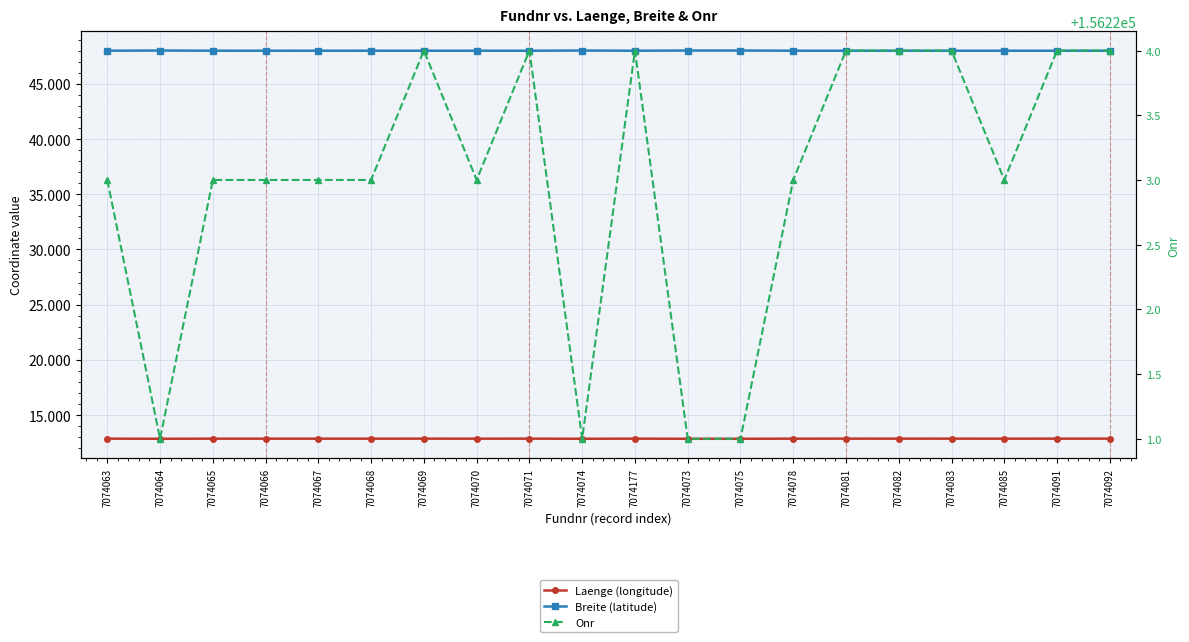

Rank the series at 7074066 from lowest to highest value.

Laenge (longitude), Breite (latitude), Onr